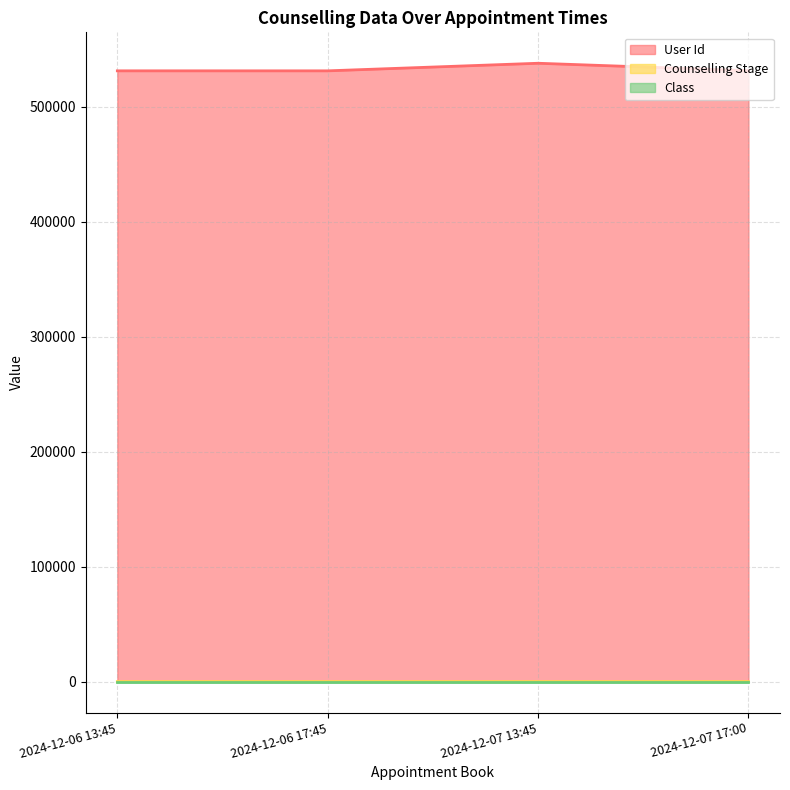

Is it true that User Id equals 351708 at 2024-12-07 17:00?

False